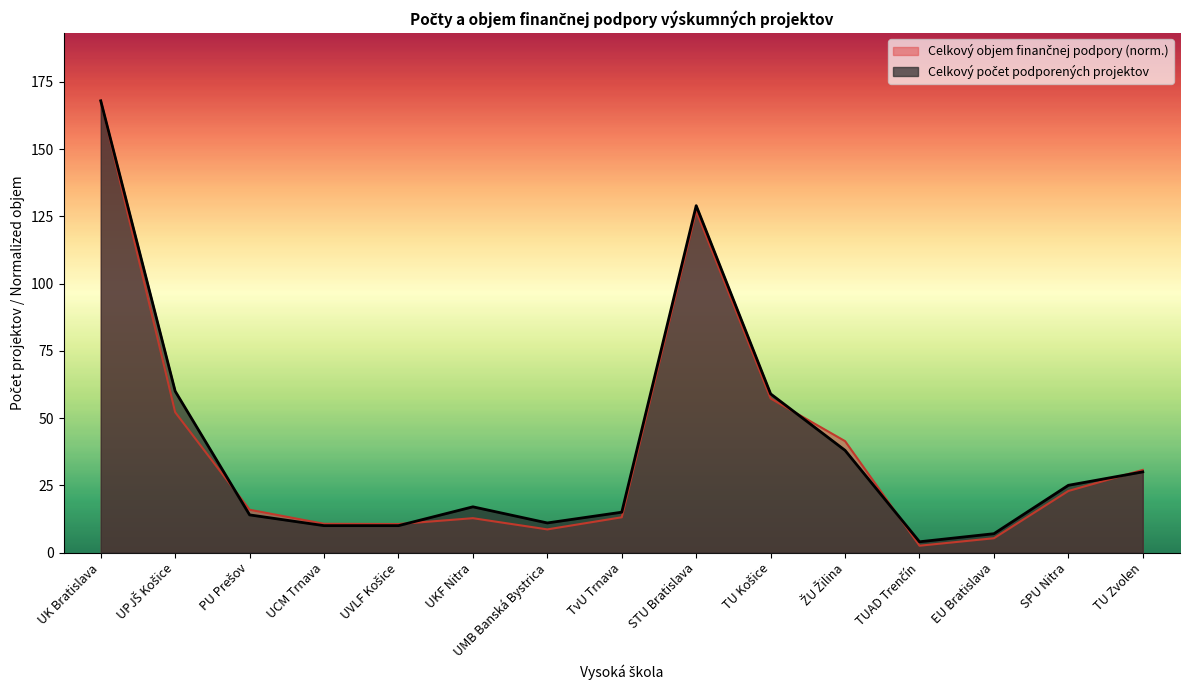

How many interior local peaks does the Celkový počet podporených projektov series have?

2